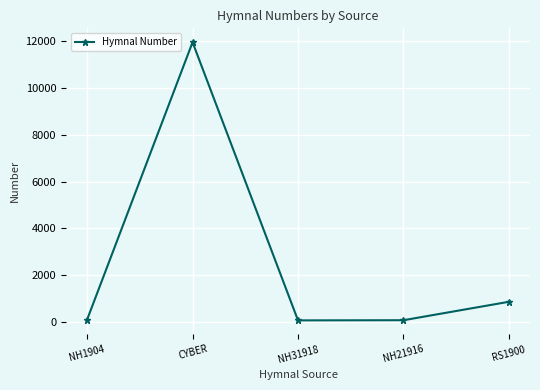

What is the average value?

2617